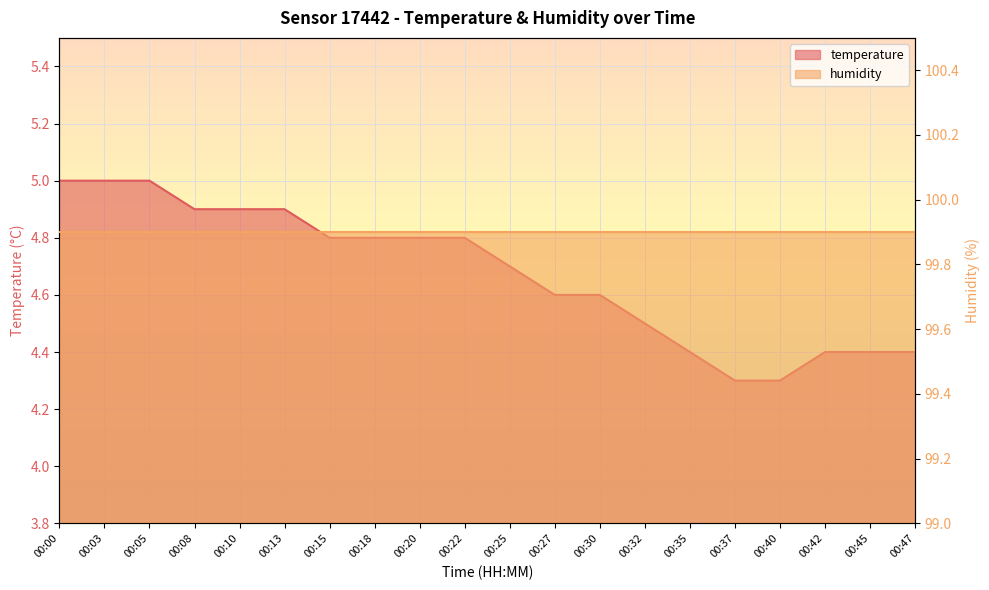

What is the value of the 4th point from the left?

4.9